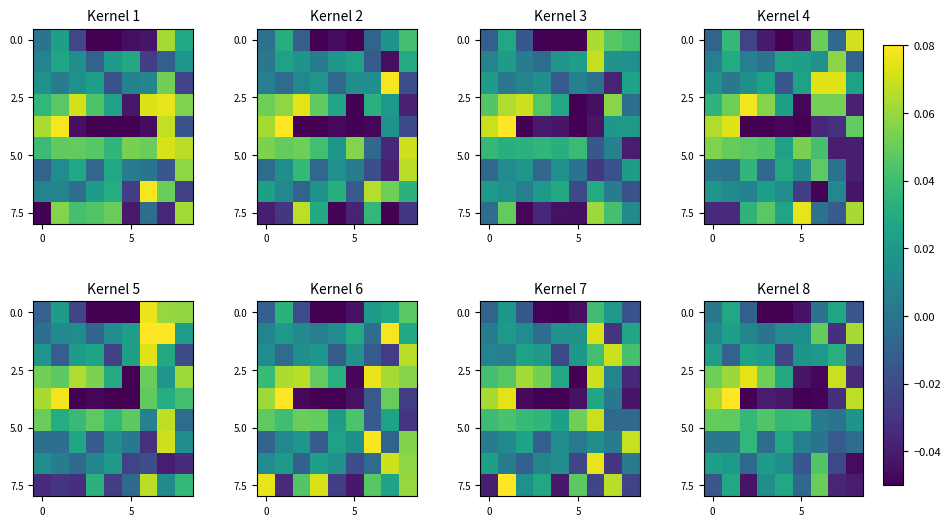

Which has a higher value, 3 or 4?

3